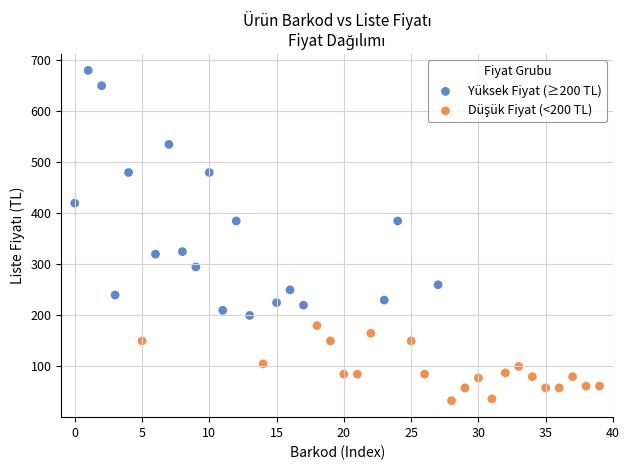

Which series has the widest spread of Y values?

Yüksek Fiyat (≥200 TL)